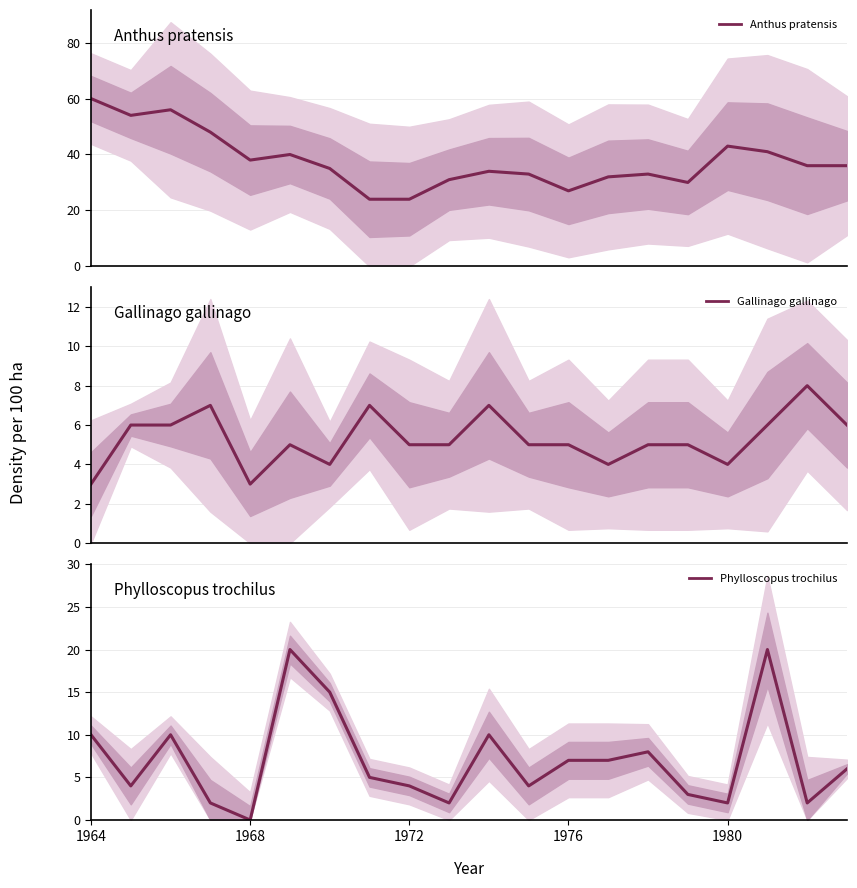

What is the average value of the Gallinago gallinago series?

5